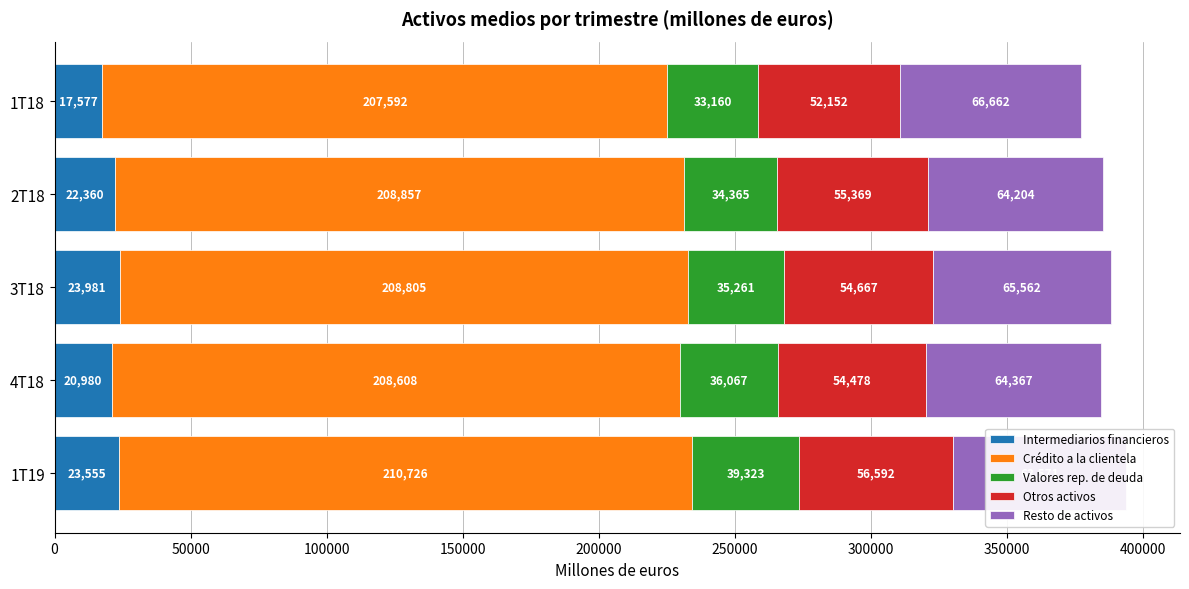

What is the spread (max minus min) of values at 4T18?

187628